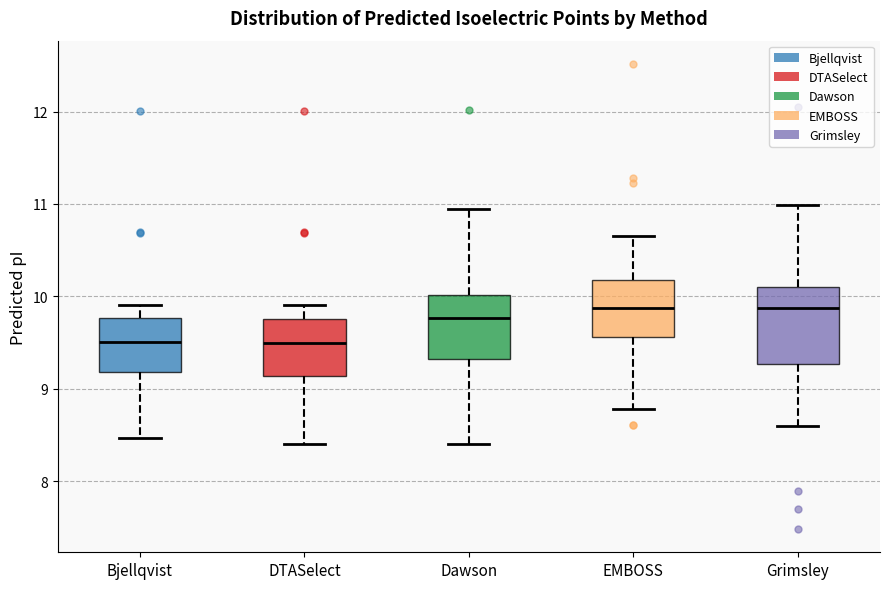

Reading left to right, transcribe this box plot: for each box, give where its median line is, the range the box spans, and where its two whiskers end, as read against the y-axis. The values are not printed on the chart, so give them approximately, as read against the axis.

Bjellqvist: median 9.5, box 9.2 to 9.8, whiskers 8.5 to 9.9
DTASelect: median 9.5, box 9.1 to 9.8, whiskers 8.4 to 9.9
Dawson: median 9.8, box 9.3 to 10.0, whiskers 8.4 to 11.0
EMBOSS: median 9.9, box 9.6 to 10.2, whiskers 8.8 to 10.7
Grimsley: median 9.9, box 9.3 to 10.1, whiskers 8.6 to 11.0